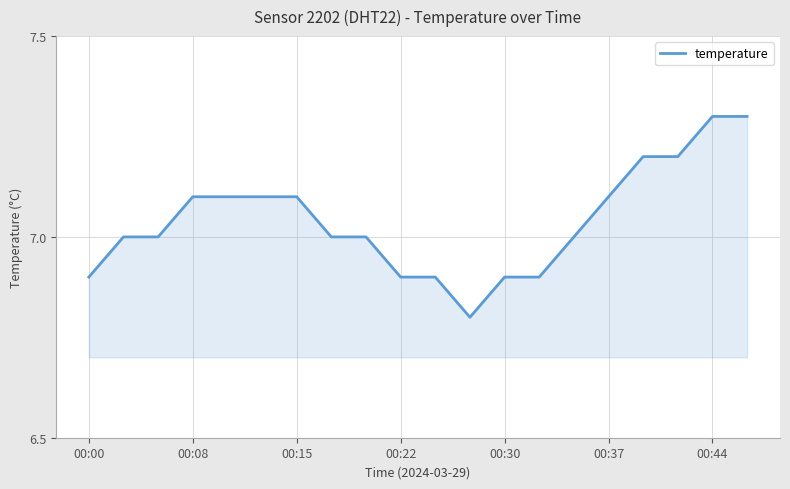

What is the sum of all values?

140.8